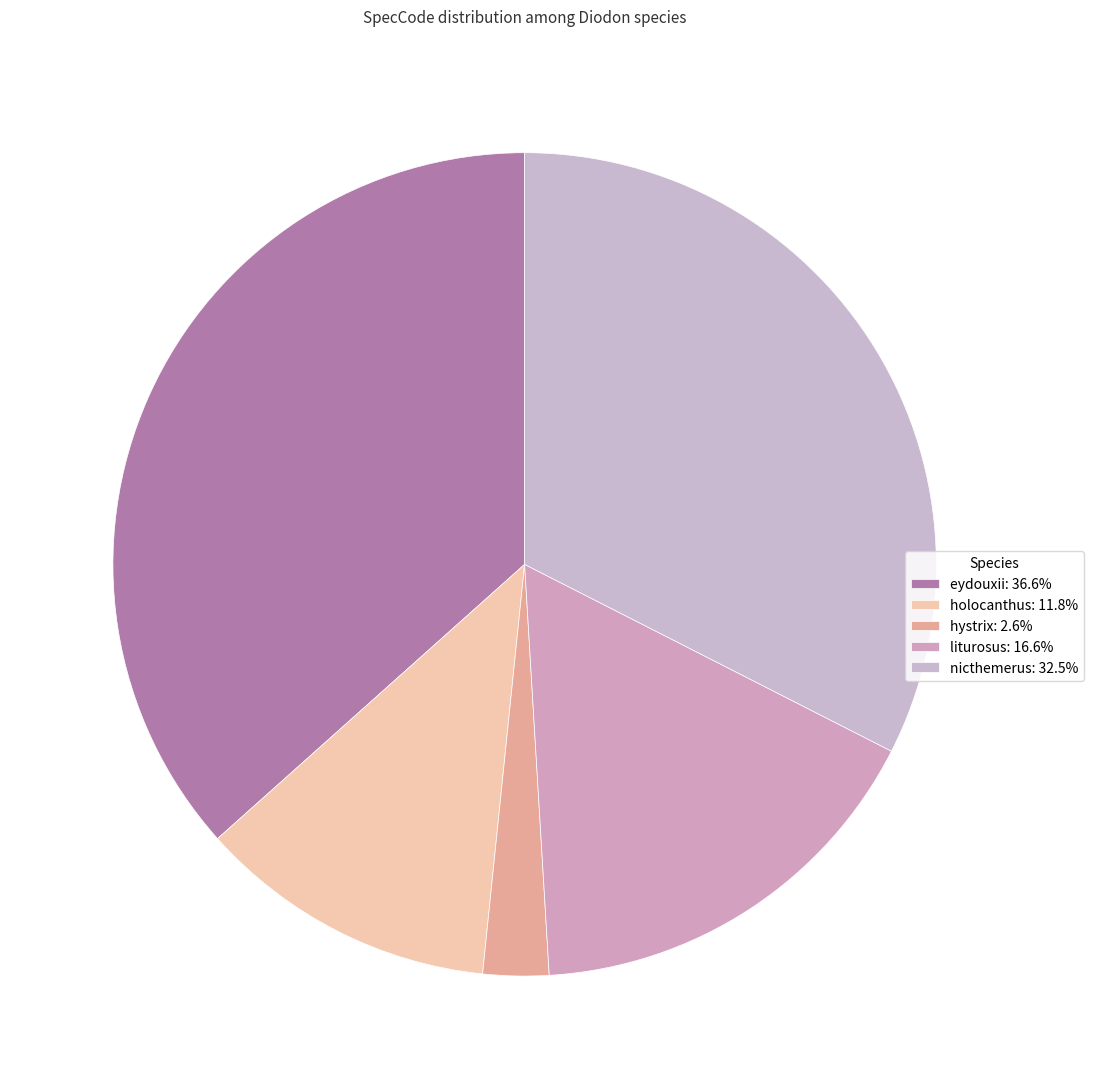

What percentage do eydouxii and liturosus together represent?

53.2%